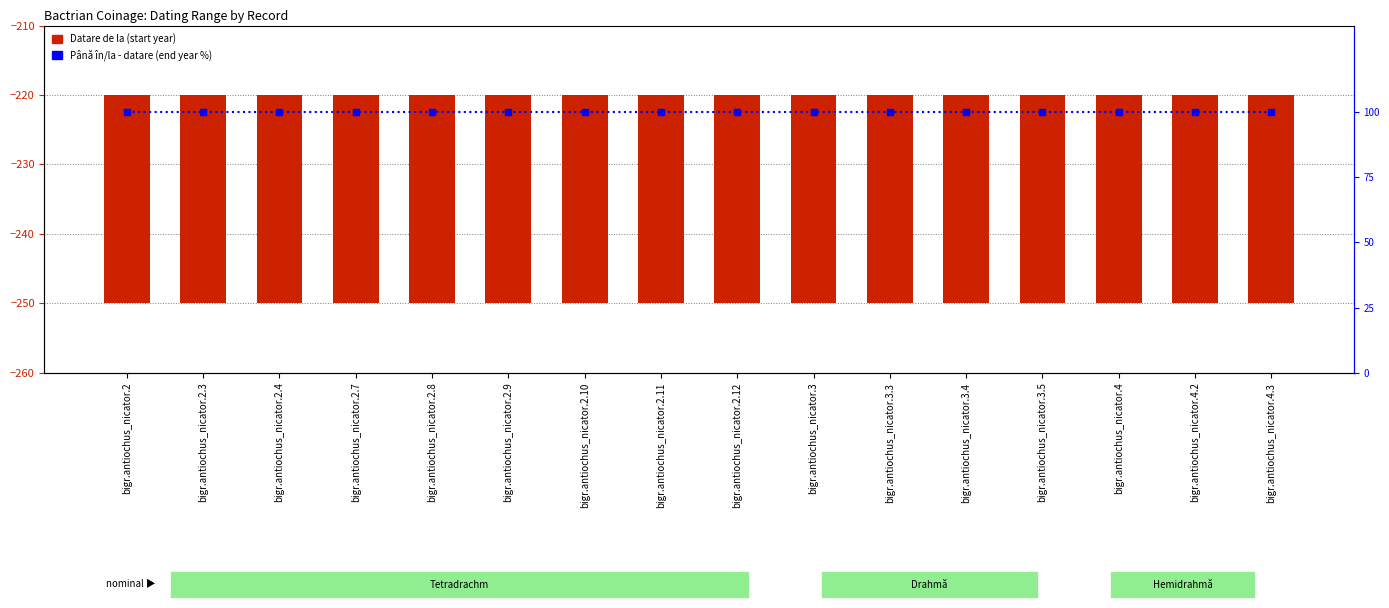

What is the total value across all series at bigr.antiochus_nicator.3.5?

130